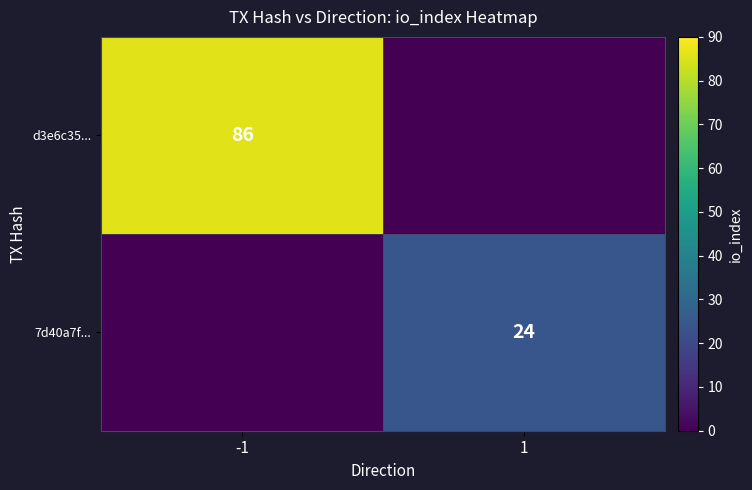

How many series are shown in this chart?

2